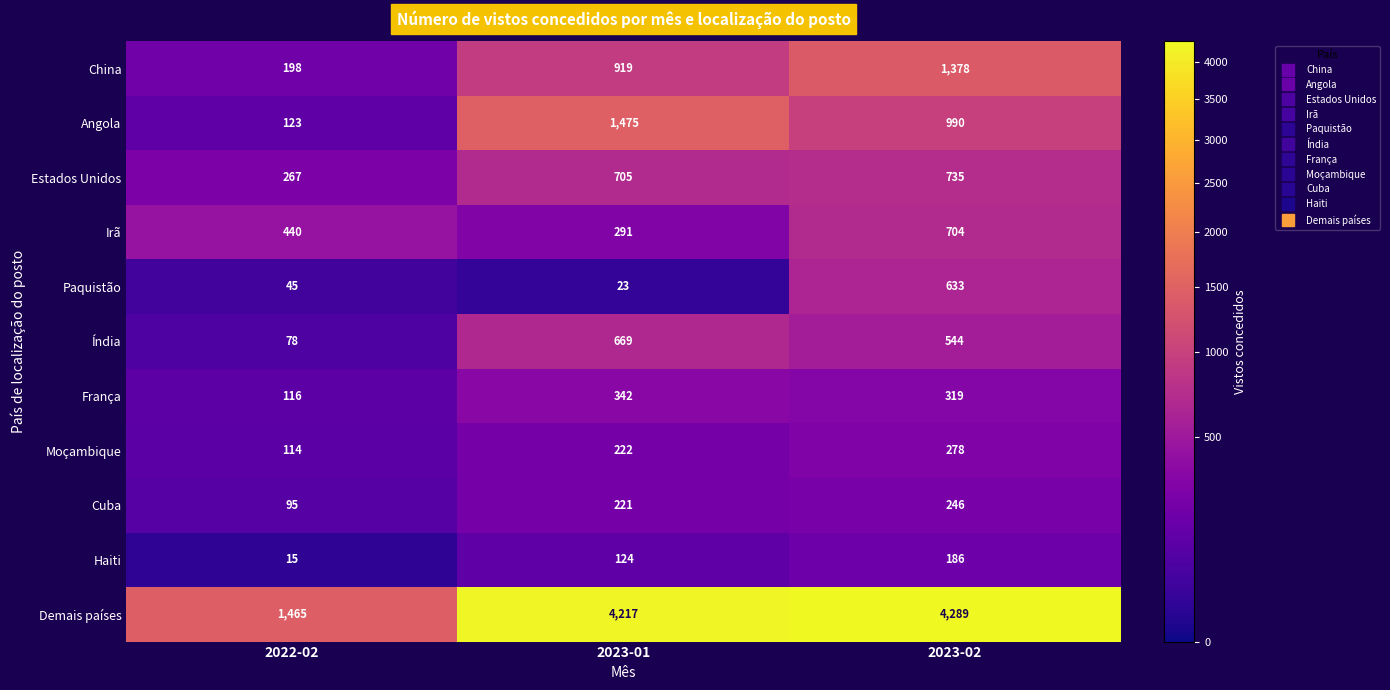

The value of França at 2022-02 is 116. True or false?

True